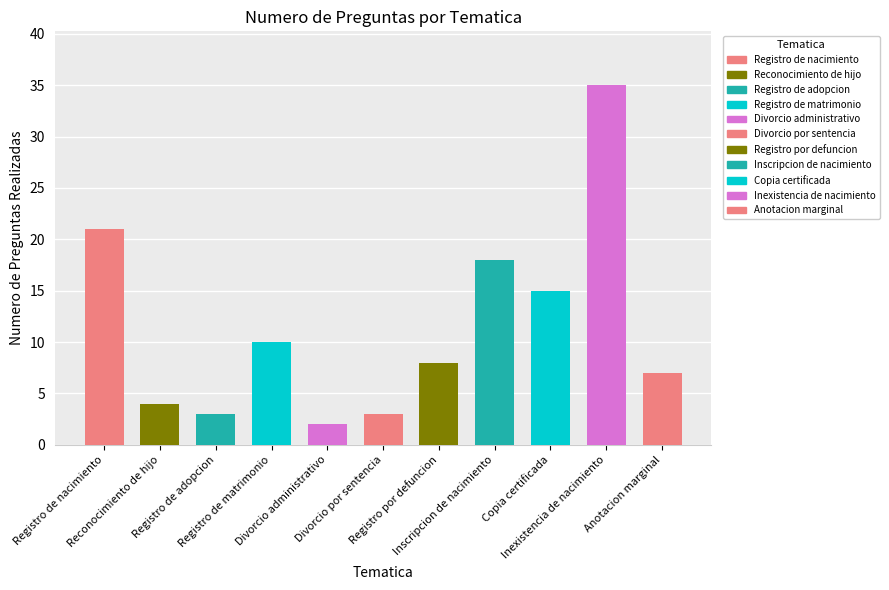

What is the label of the 9th bar from the left?

Copia certificada